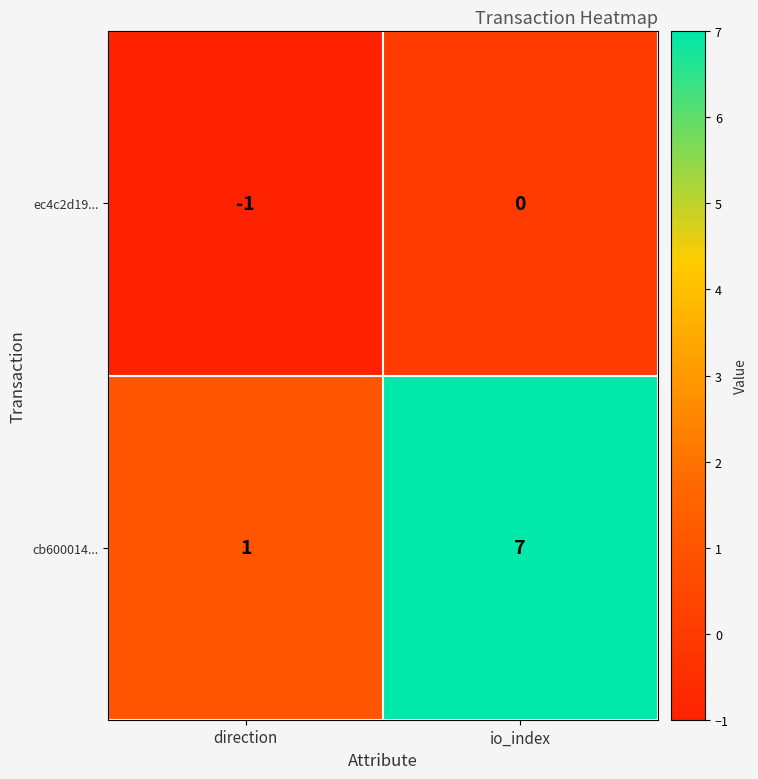

The value of ec4c2d19... at io_index is 0. True or false?

True